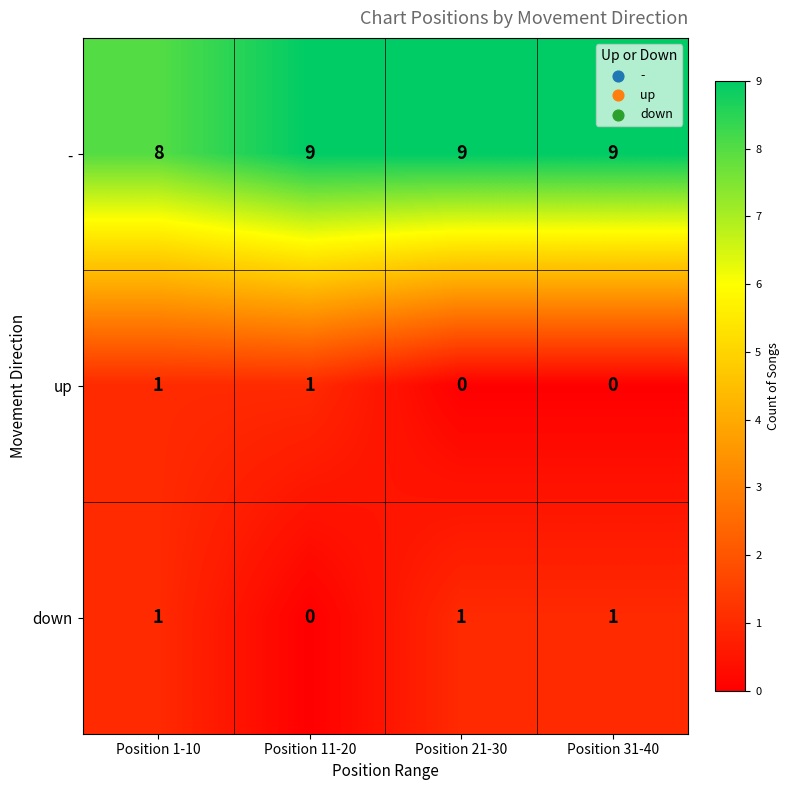

At which label is - closest to 8?

Position 1-10